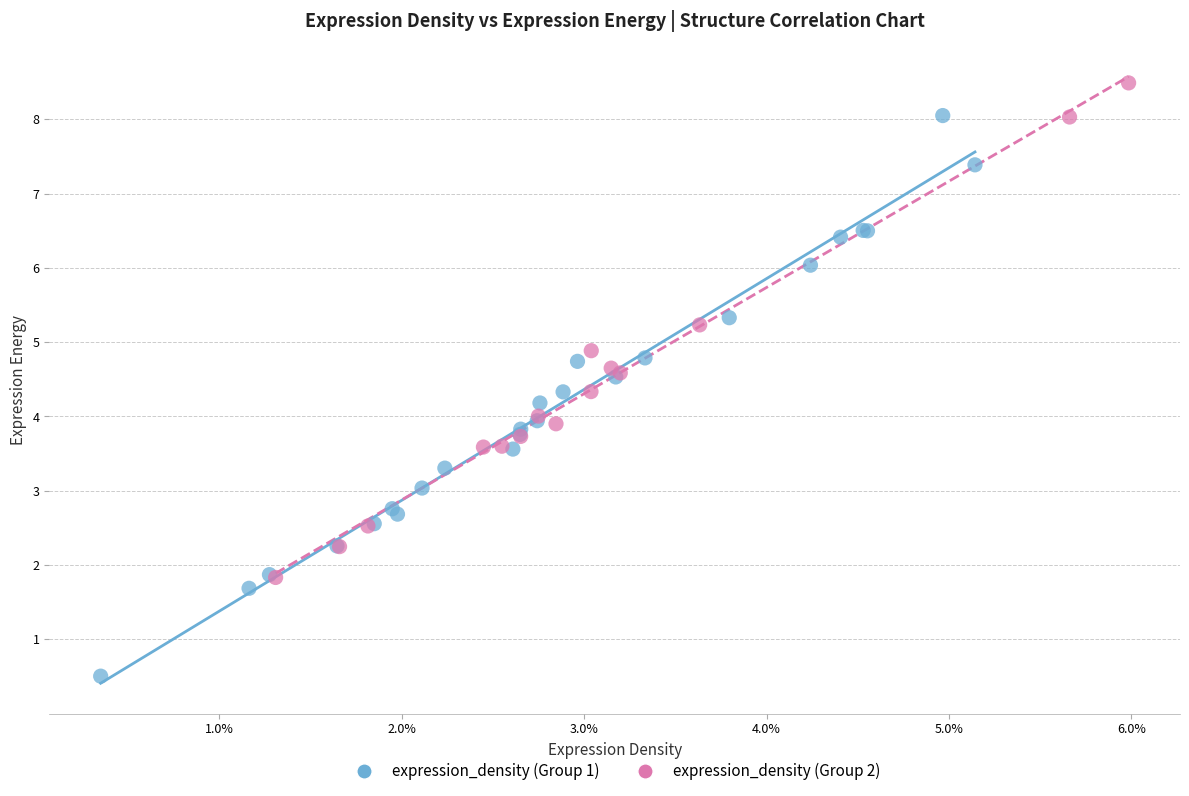

Which series contains the highest Y value?

expression_density (Group 2)